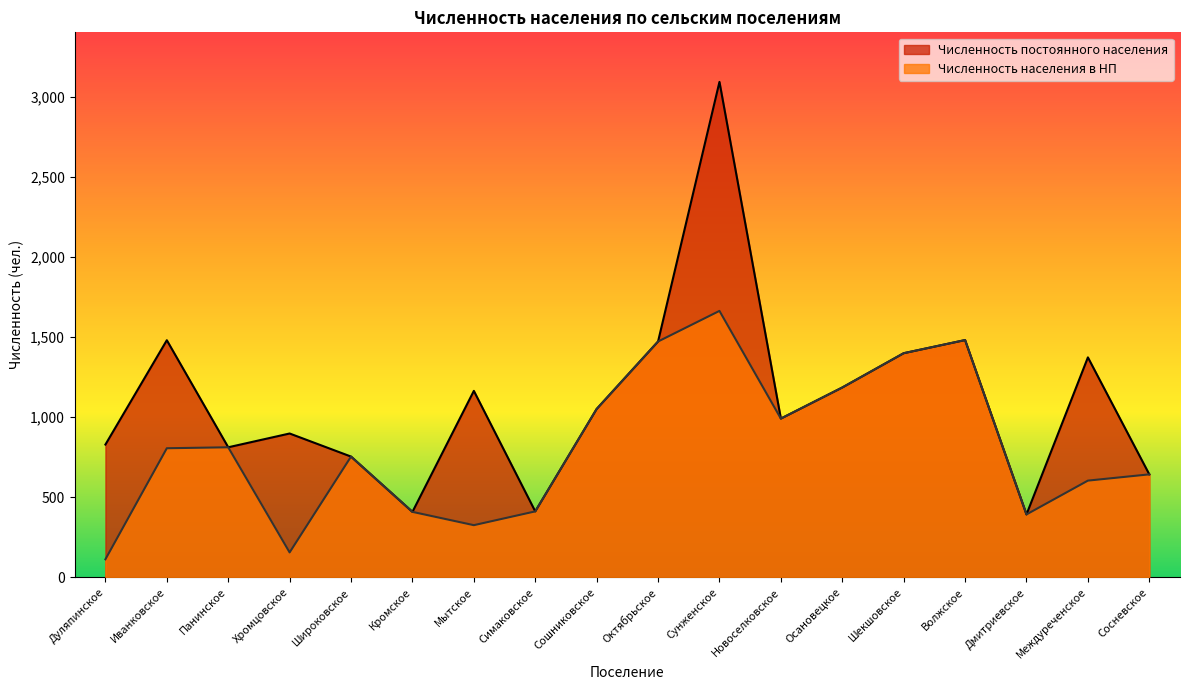

Between Симаковское and Осановецкое, which series saw the biggest shift?

Численность постоянного населения